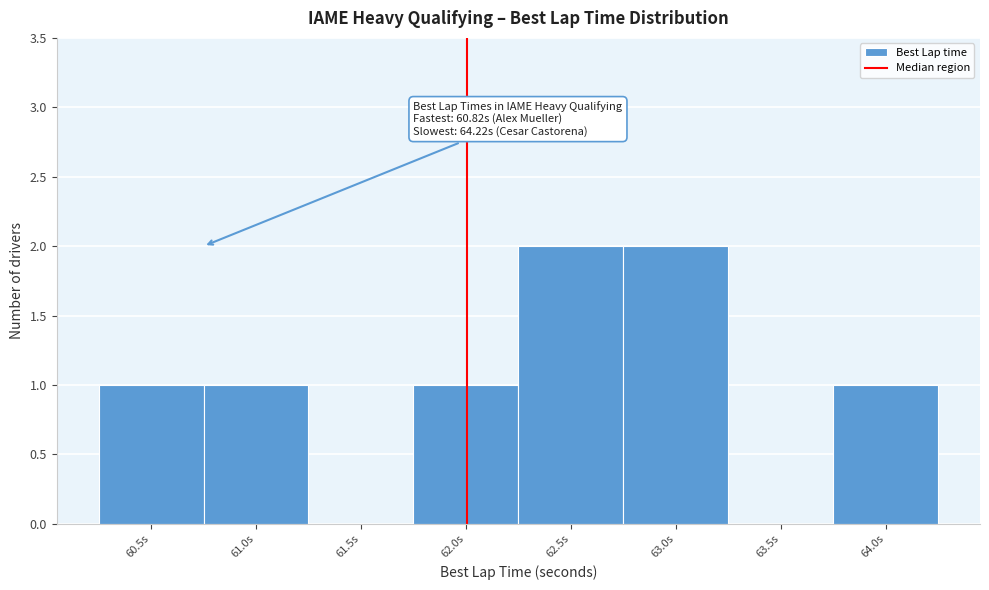

Reading left to right, transcribe all the data shown in this chart.

60.5s=1	61.0s=1	61.5s=0	62.0s=1	62.5s=2	63.0s=2	63.5s=0	64.0s=1